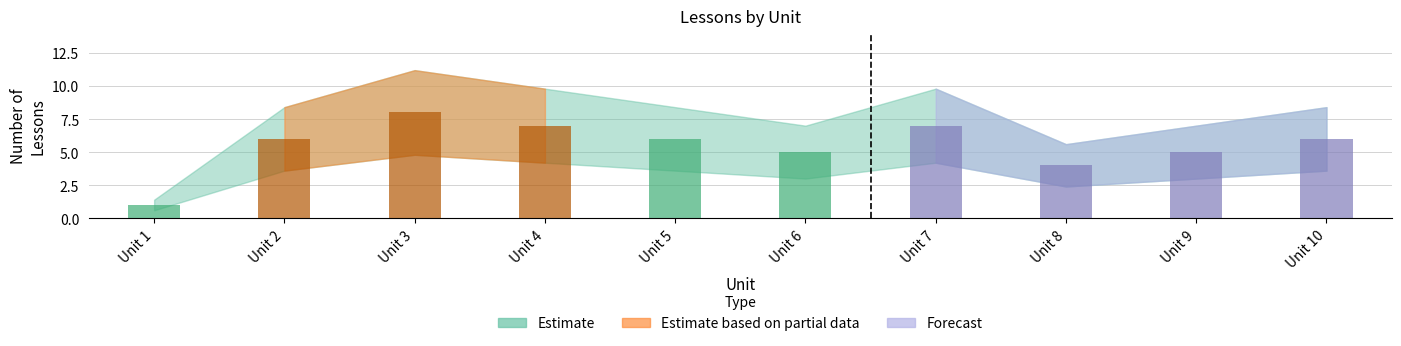

At which category does the chart reach its peak across all series?

Unit 3